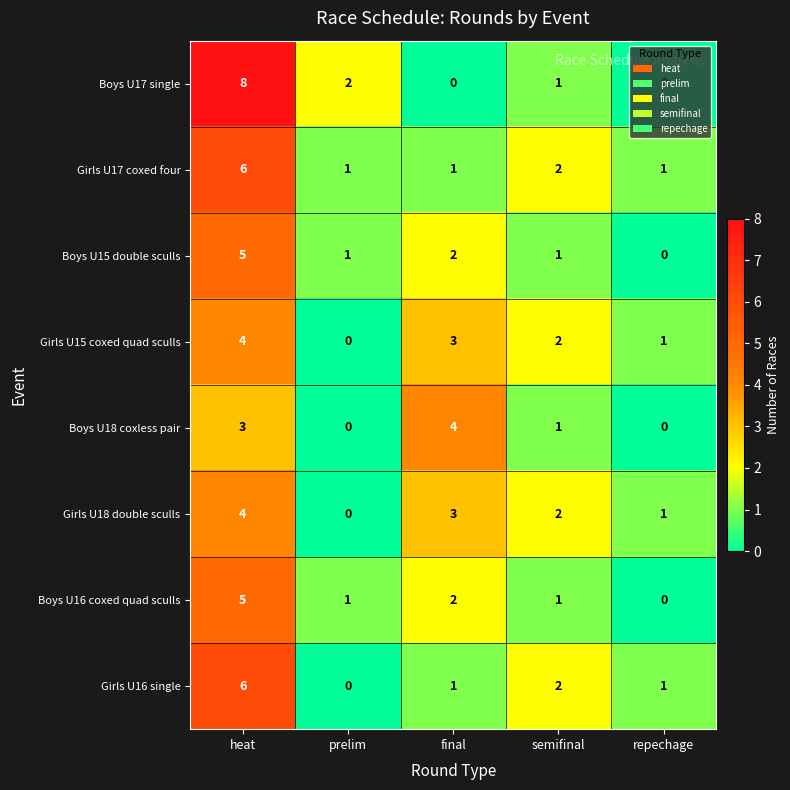

The value of Girls U18 double sculls at heat is 4. True or false?

True